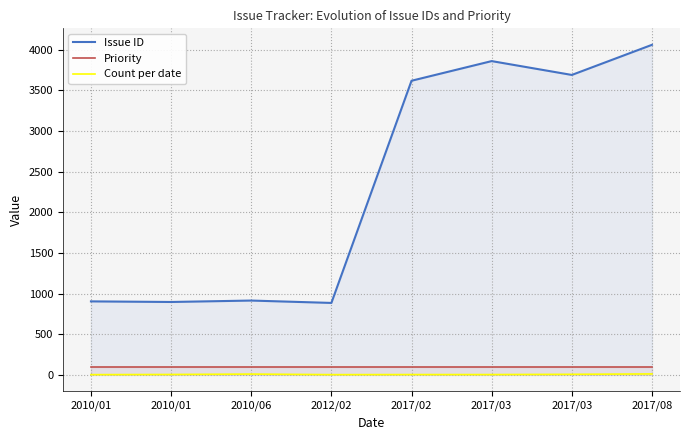

How many values in the Count per date series are below 3?

4